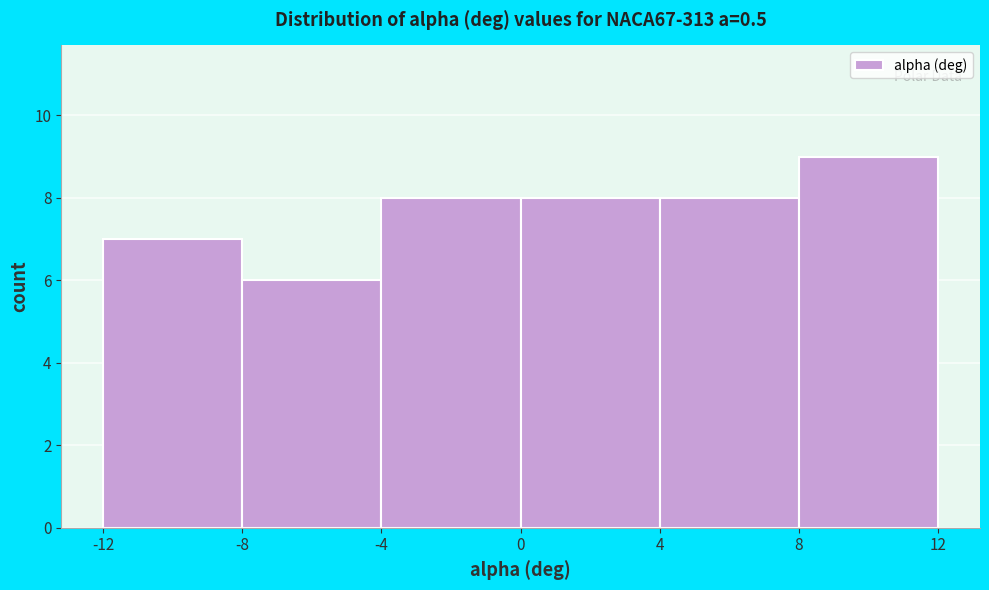

Reading left to right, list every bar in this chart as the range it spans on the x-axis followed by its height. The values are not printed on the chart, so give them approximately, as read against the axis.

-12 to -8: 7
-8 to -4: 6
-4 to 0: 8
0 to 4: 8
4 to 8: 8
8 to 12: 9